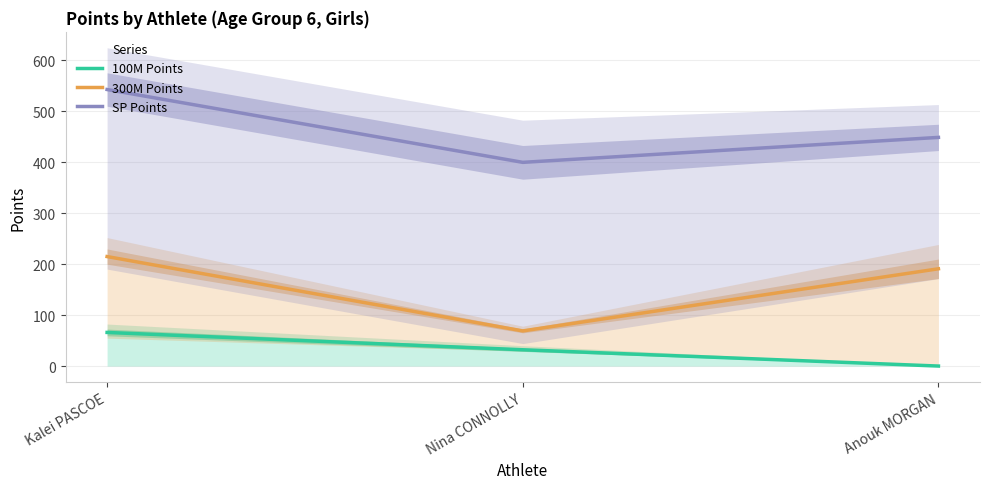

Is it true that SP Points equals 543 at Kalei PASCOE?

True